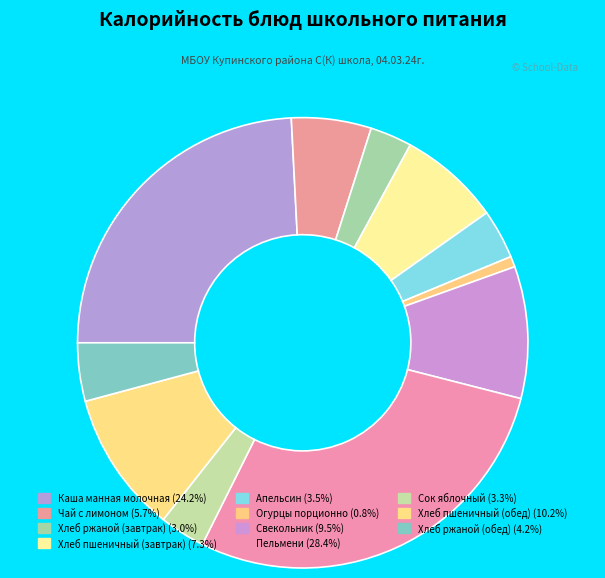

To the nearest percent, what portion does Свекольник represent?

9%